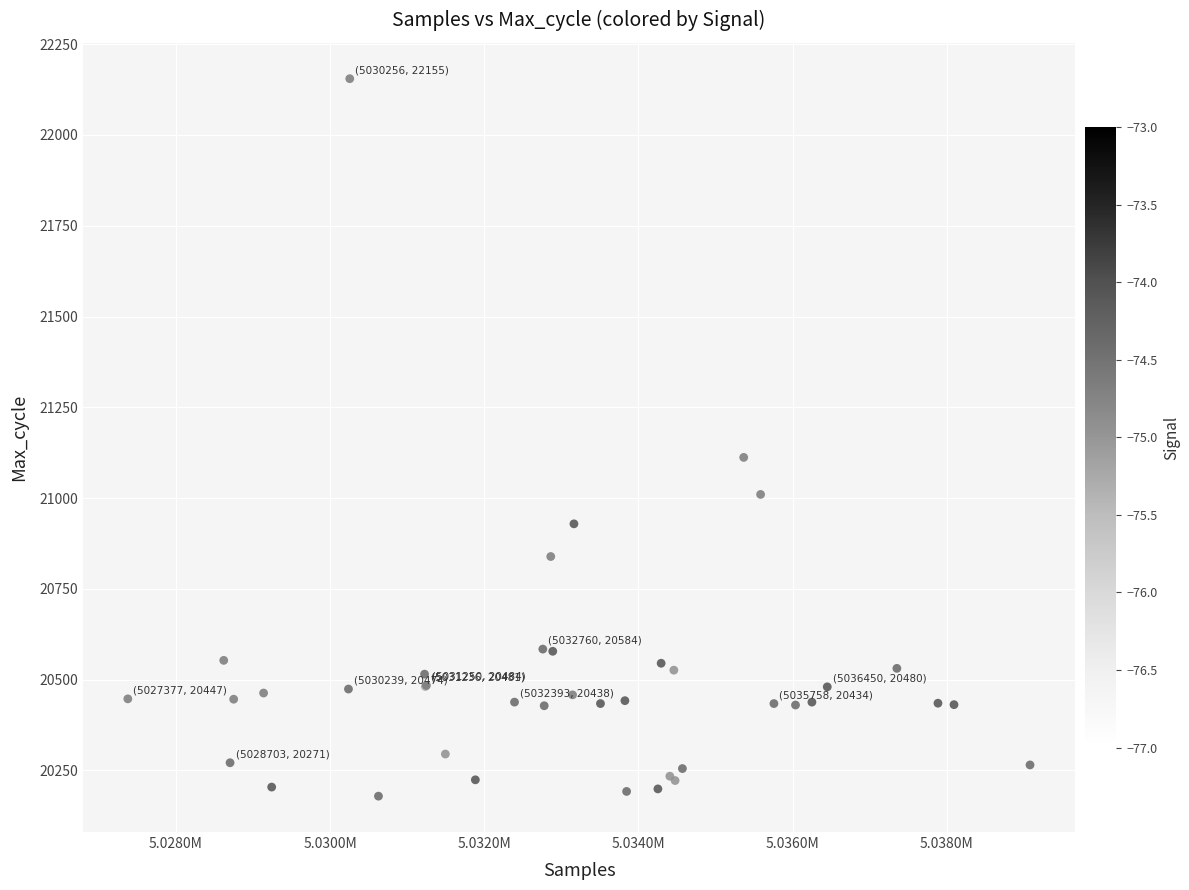

What Y value in the scatter plot is closest to 21167?

21112